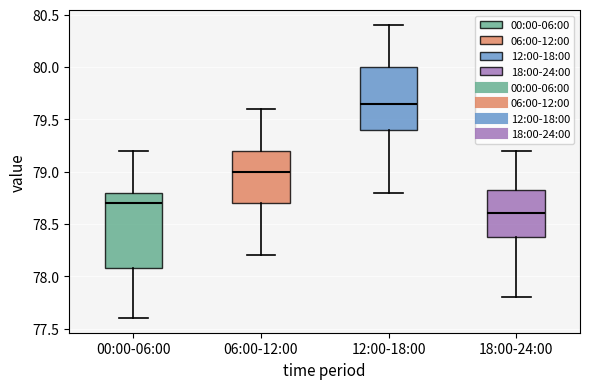

Comparing the boxes themselves (not the whiskers), which one is the tallest?

00:00-06:00